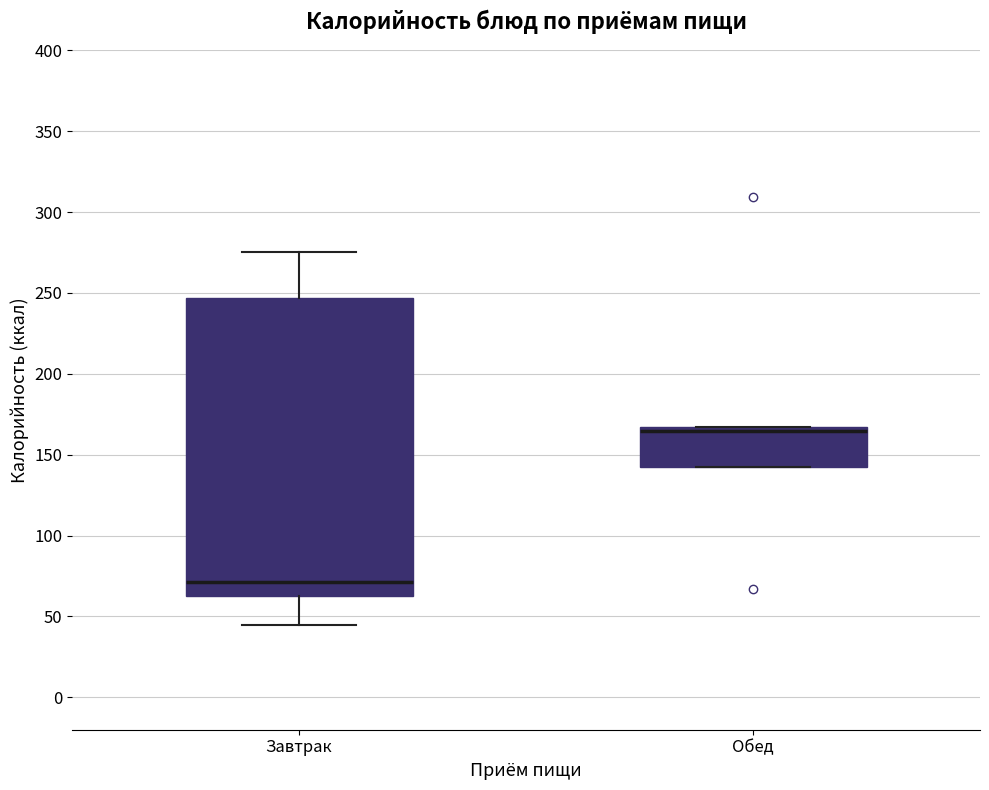

Comparing the boxes themselves (not the whiskers), which one is the tallest?

Завтрак